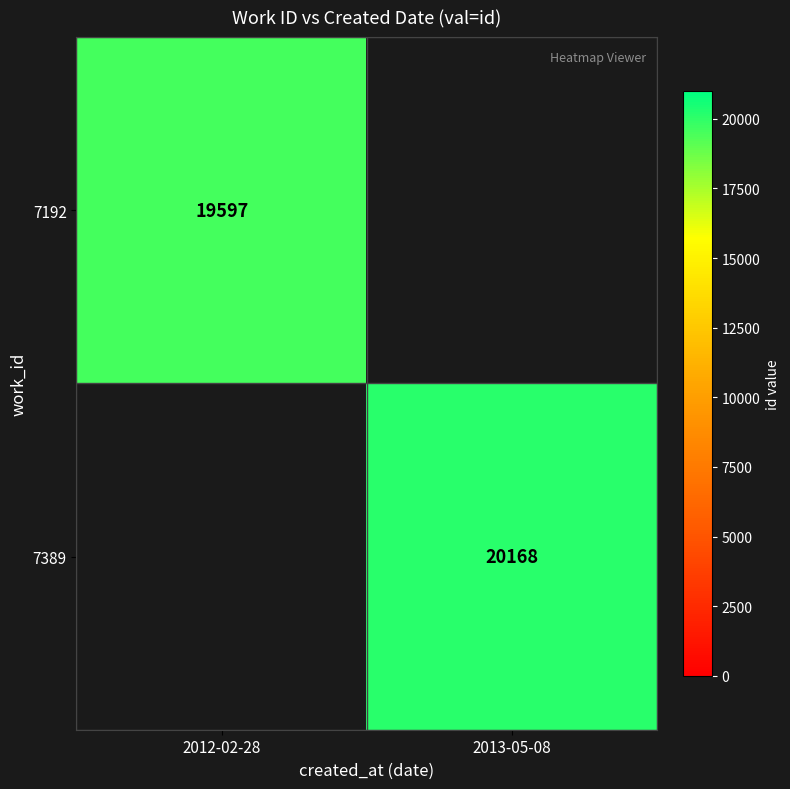

Is the value of 7389 at 2013-05-08 greater than the value of 7192 at 2012-02-28?

Yes